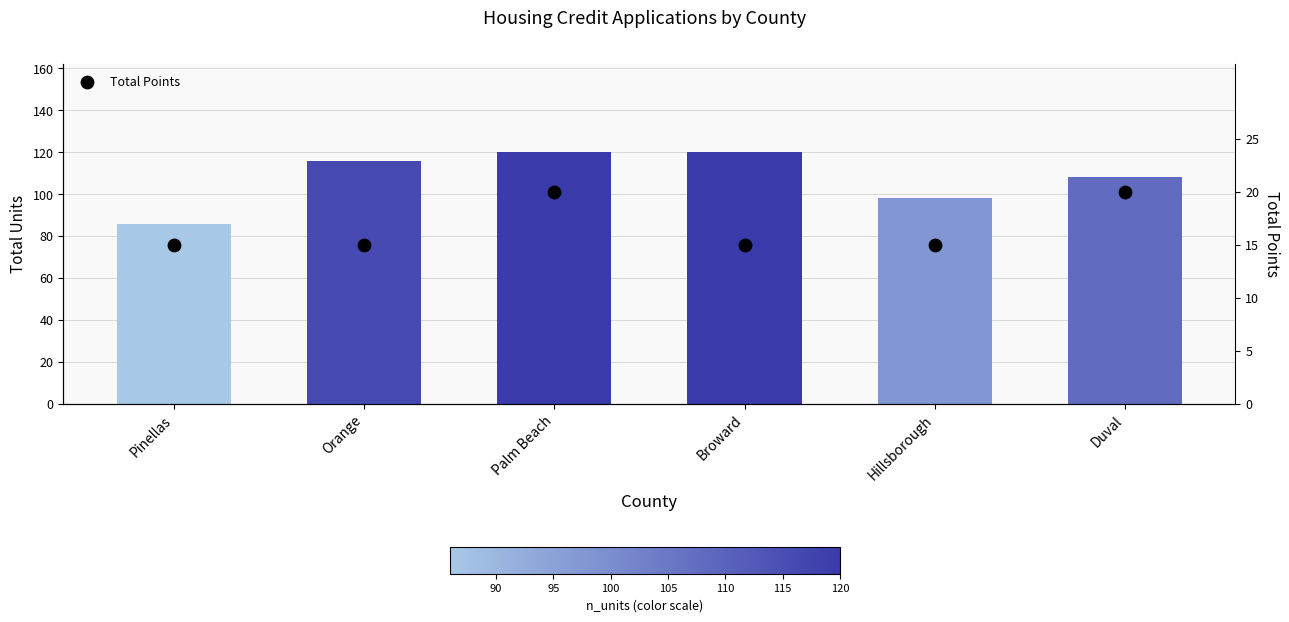

Which series has the largest Y range (max minus min)?

Total Units